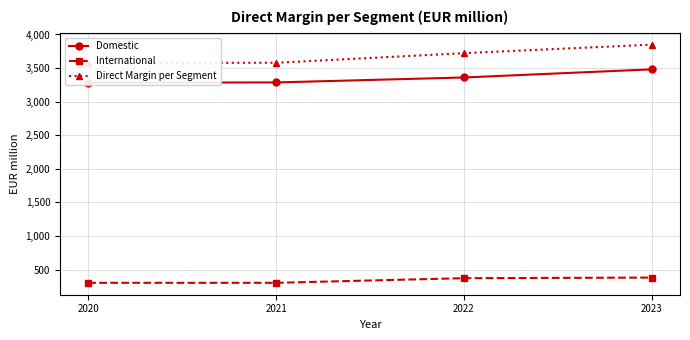

How many values in the Domestic series are below 3360?

2